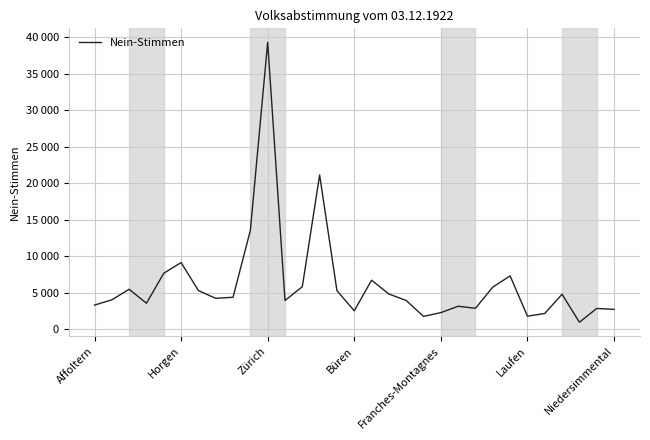

Is this an area chart (filled region under the line)?

No